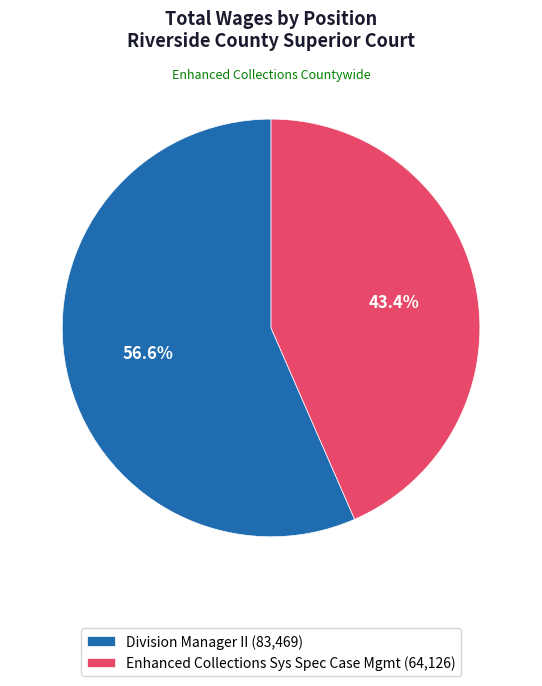

What percentage is the Enhanced Collections Sys Spec Case Mgmt slice, to the nearest percent?

43%